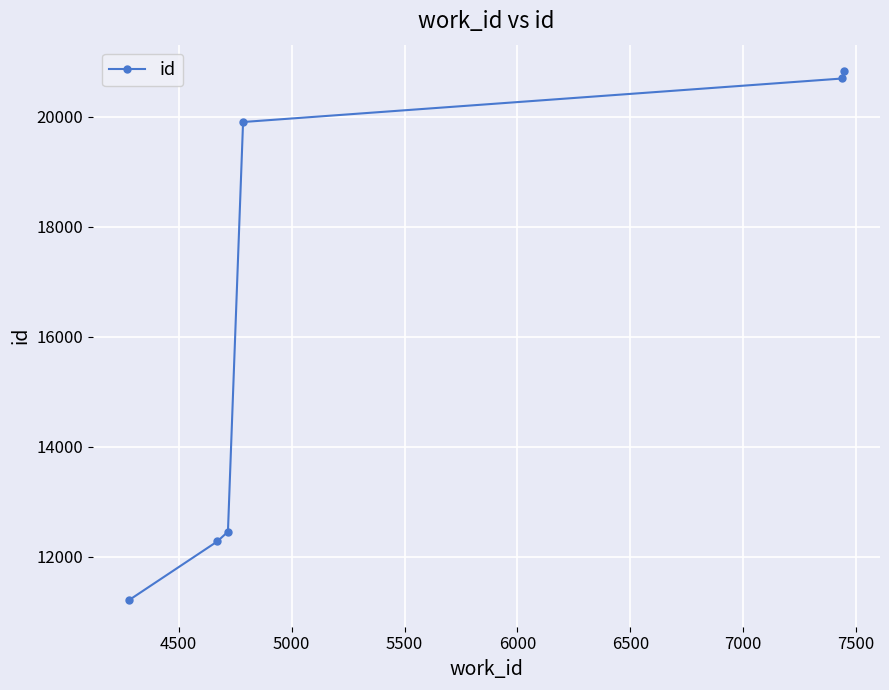

How many series are shown in this chart?

1